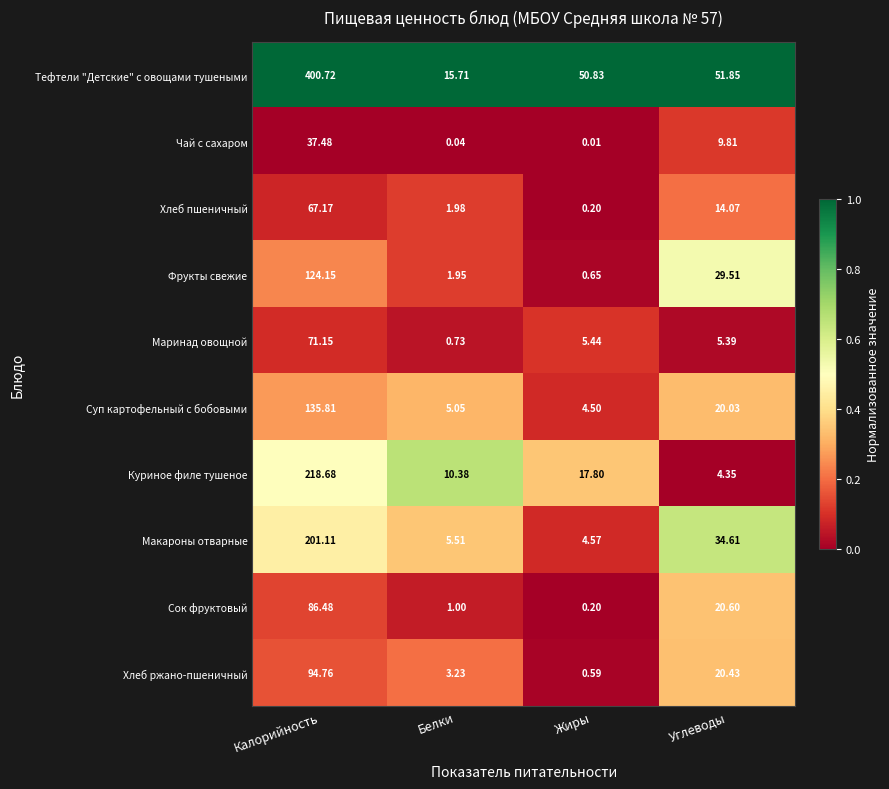

What is the maximum value shown in the chart?

400.7